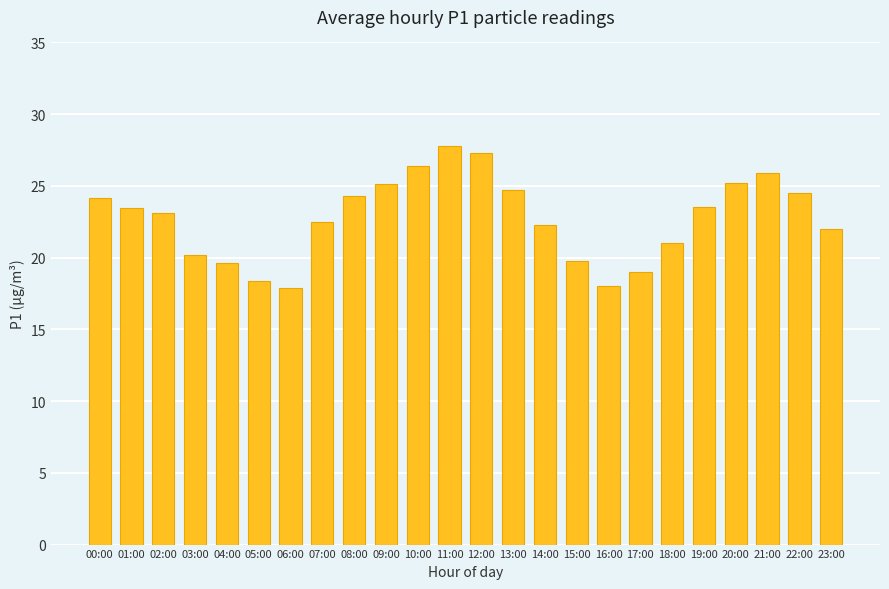

Count the number of categories in the chart.

24